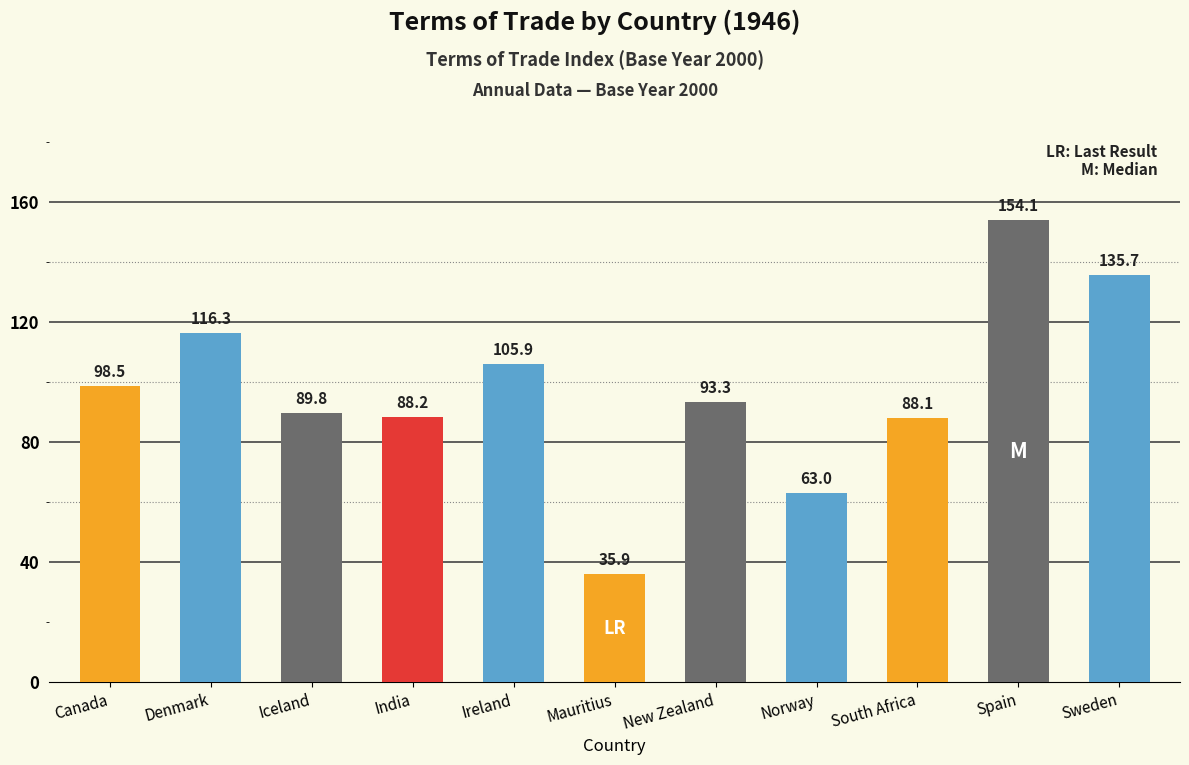

What value does the data have at Denmark?

116.3